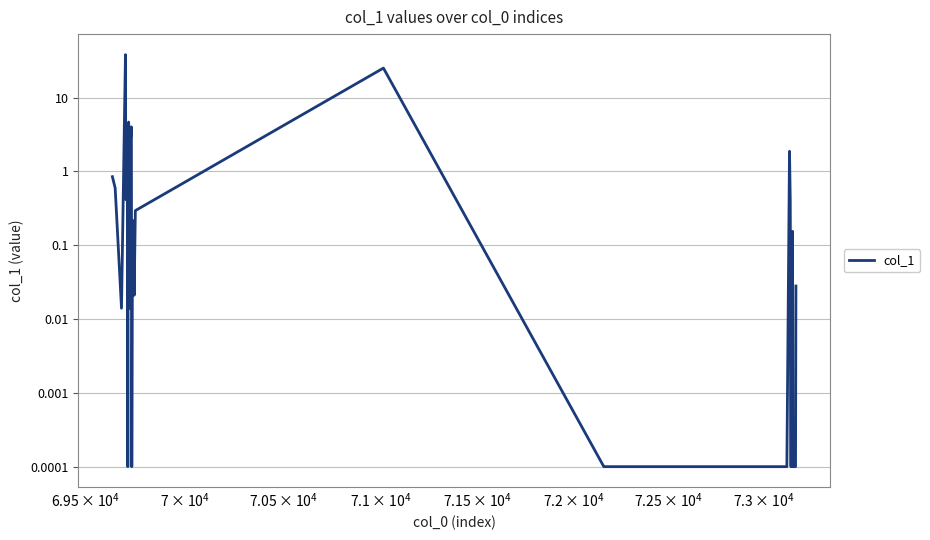

Reading left to right, what are all the values shown in this chart?

0.8	0.6	0.0	38.0	0.4	2.2	0.0	2.1	4.7	3.4	0.0	2.3	4.0	0.0	0.2	0.2	0.0	0.3	25.1	0.0	0.0	0.0	0.0	0.0	0.0	0.0	0.0	0.0	1.9	0.4	0.0	0.1	0.0	0.0	0.2	0.0	0.0	0.0	0.0	0.0